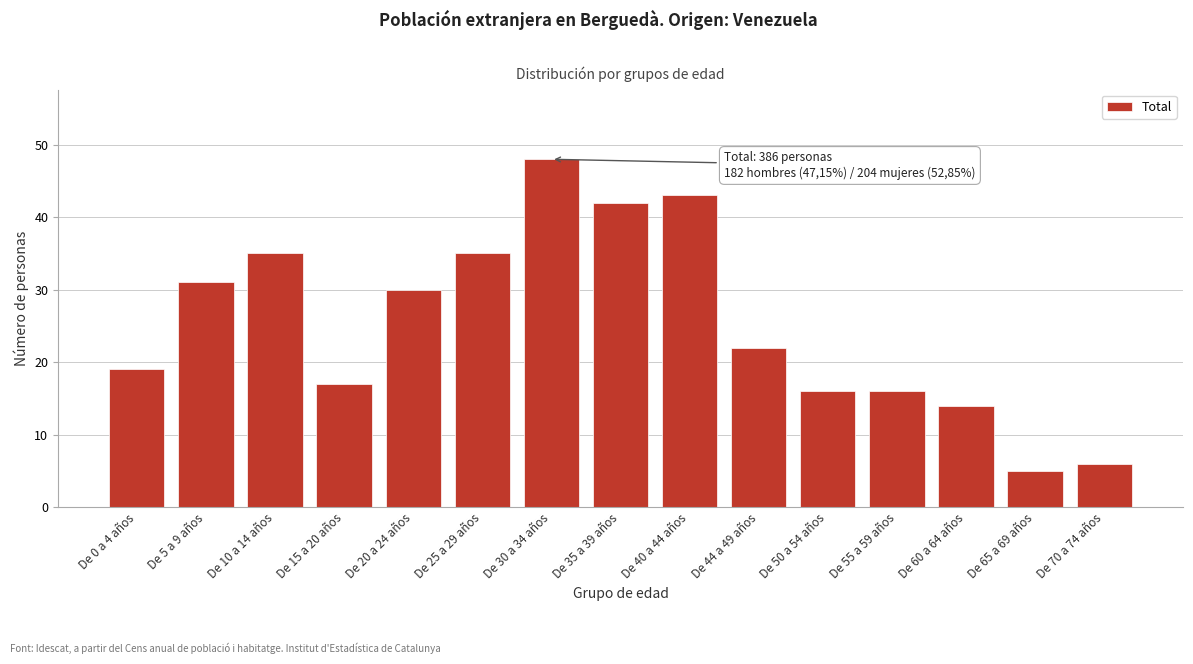

Reading left to right, transcribe all the data shown in this chart.

19	31	35	17	30	35	48	42	43	22	16	16	14	5	6